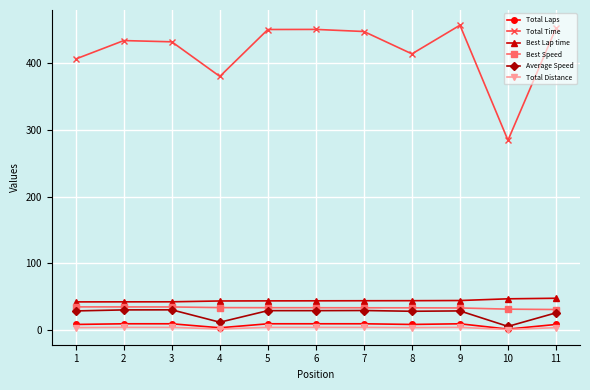

Is the value of Best Lap time at 5 greater than the value of Average Speed at 3?

Yes